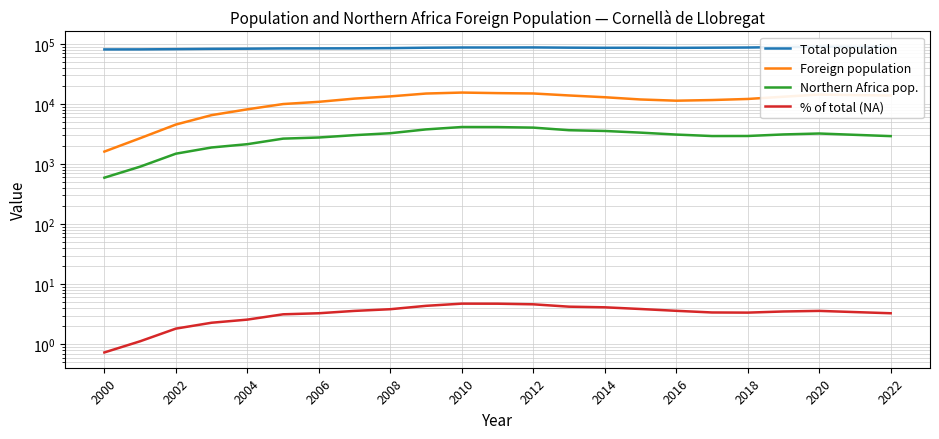

What is the sum of all % of total (NA) values?

77.2